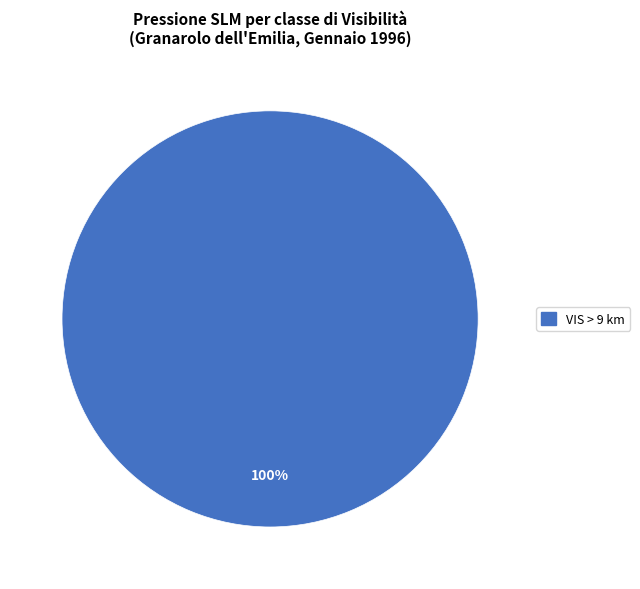

Is there any slice that represents more than half of the pie?

Yes